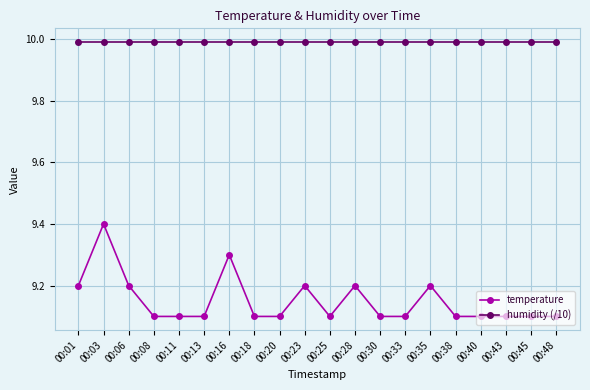

True or false: humidity (/10) and temperature intersect in this chart.

False